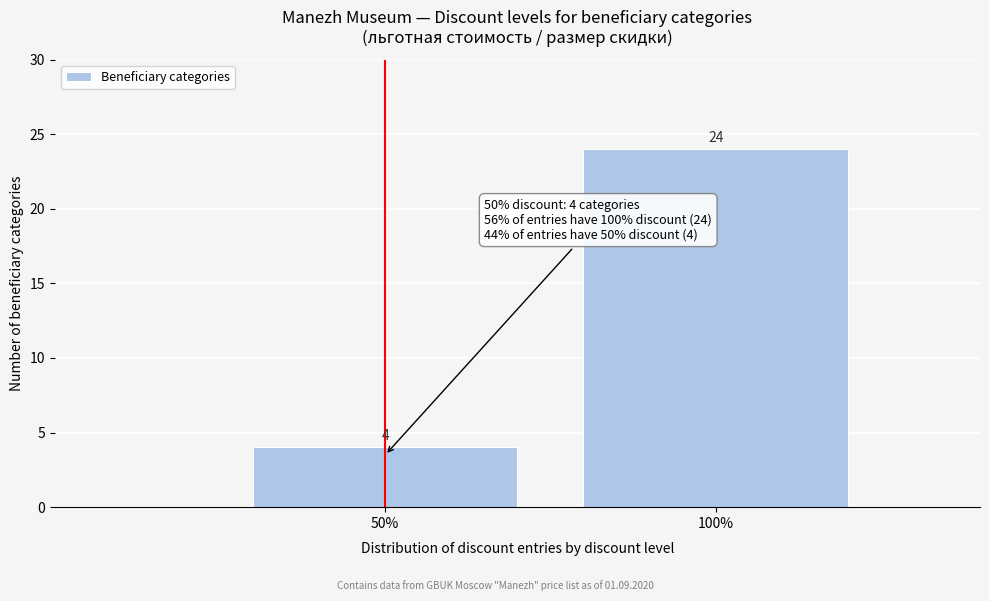

Reading left to right, list all the values displayed in this chart.

4	24